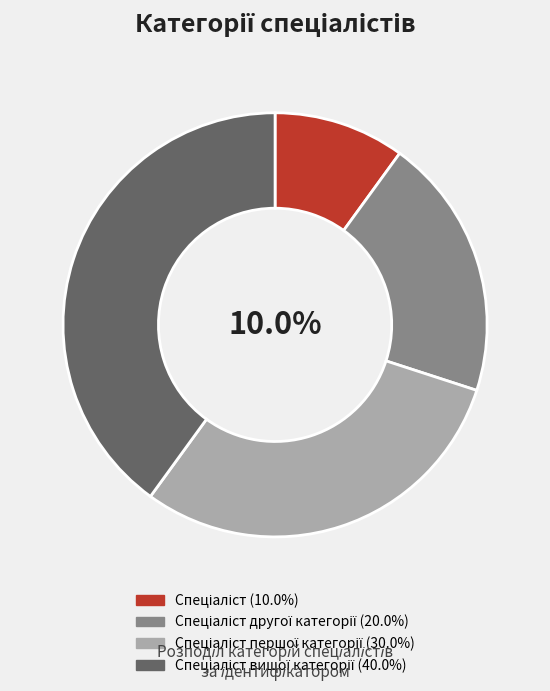

How many segments does this pie chart have?

4